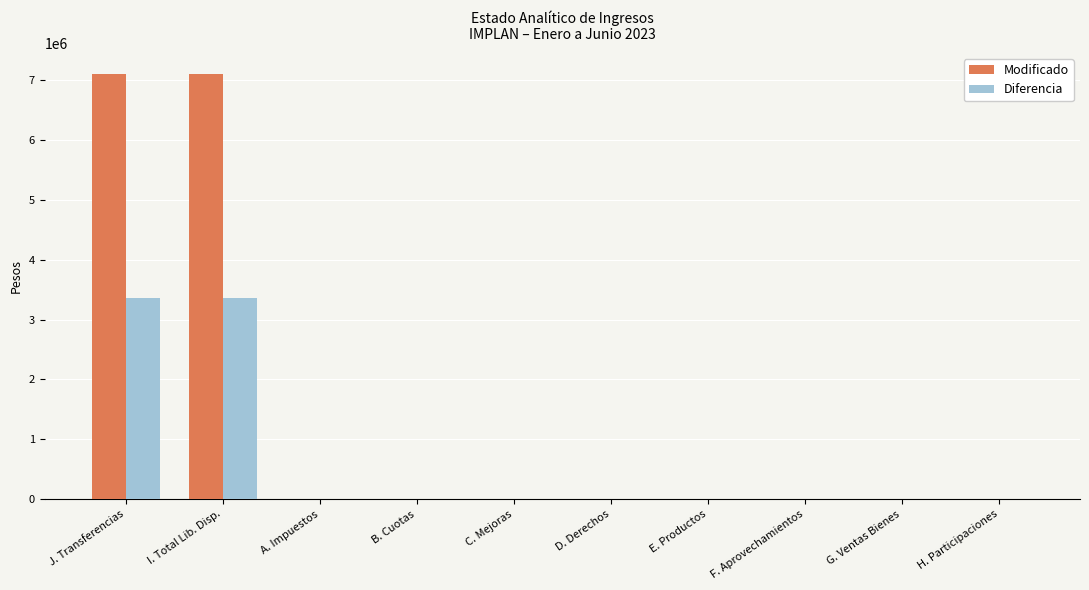

The value of Diferencia at A. Impuestos is 0.0. True or false?

True